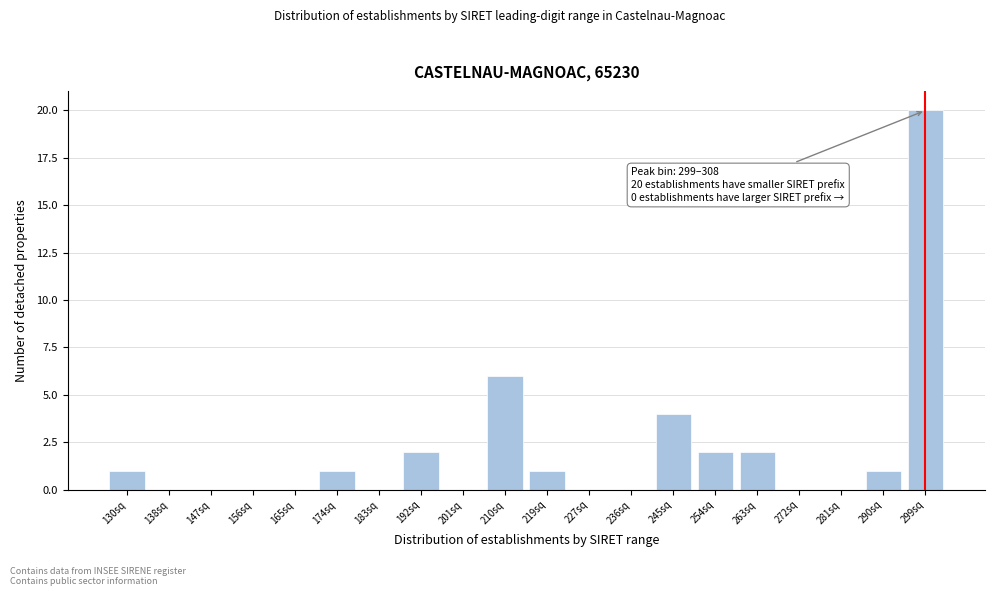

Reading left to right, extract all data points from this chart.

130sq=1	138sq=0	147sq=0	156sq=0	165sq=0	174sq=1	183sq=0	192sq=2	201sq=0	210sq=6	219sq=1	227sq=0	236sq=0	245sq=4	254sq=2	263sq=2	272sq=0	281sq=0	290sq=1	299sq=20